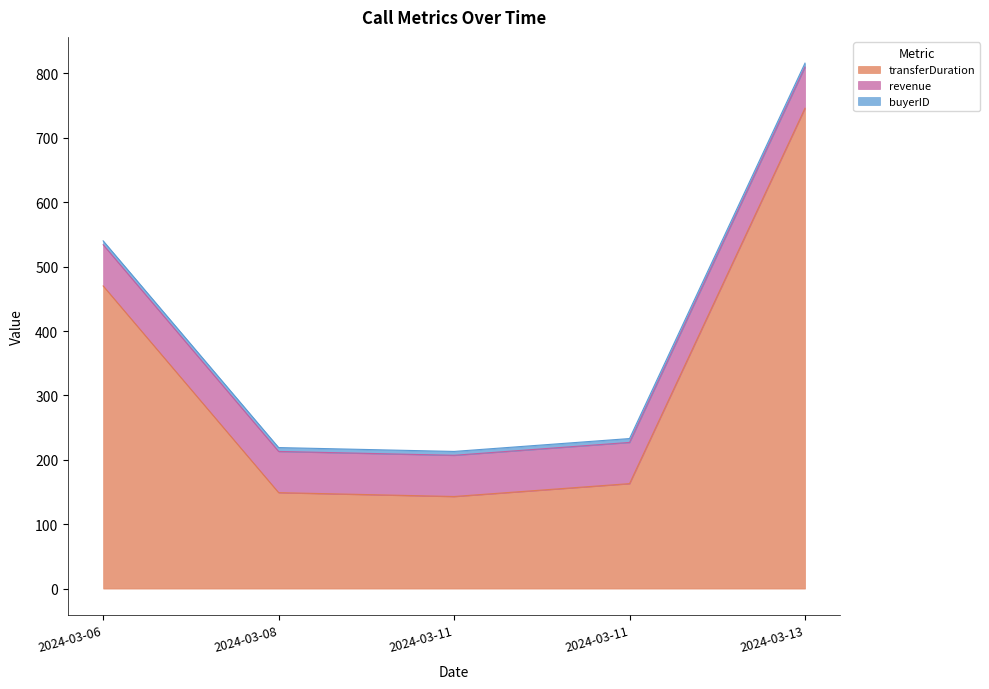

What is the average value of the revenue series?

64